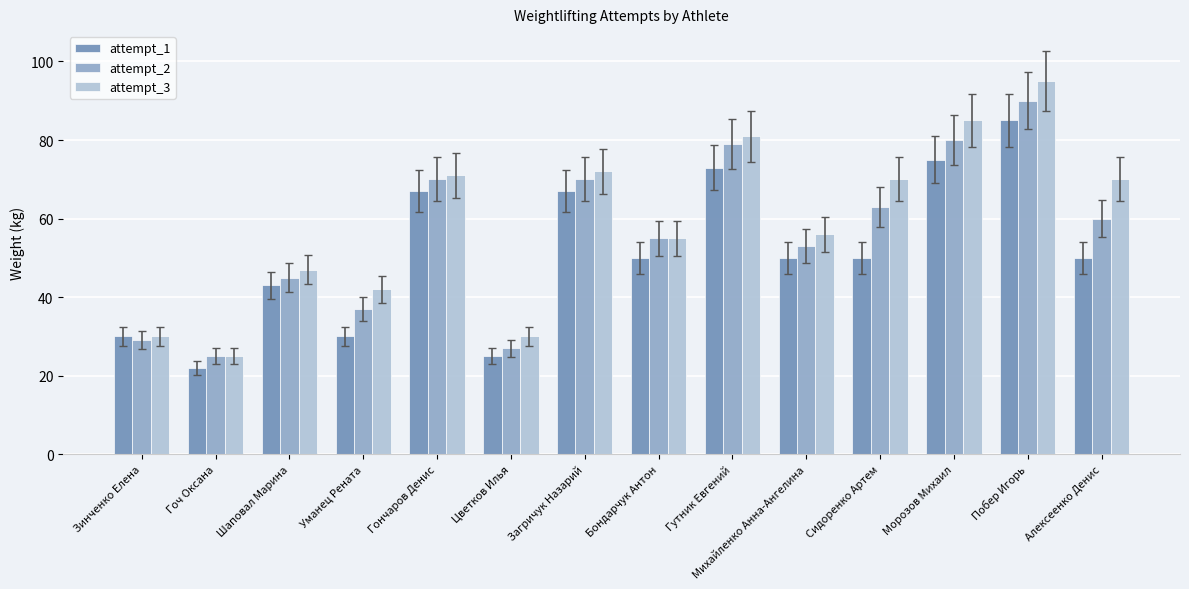

What is the sum of the attempt_1 values at Зинченко Елена and Шаповал Марина?

73